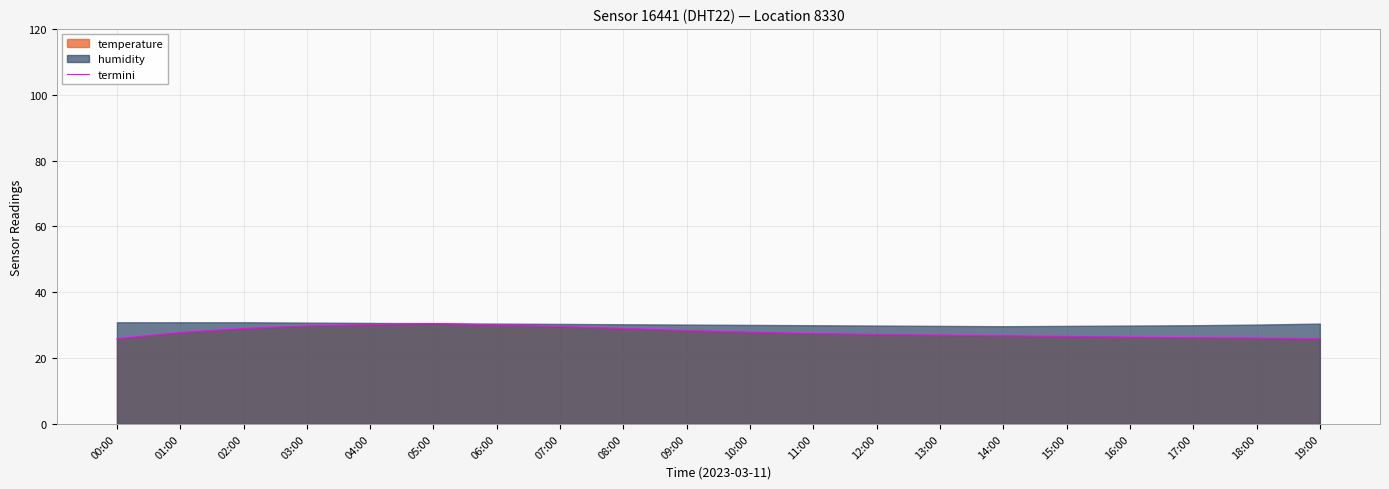

Where is the data nearest to the value 28?

10:00